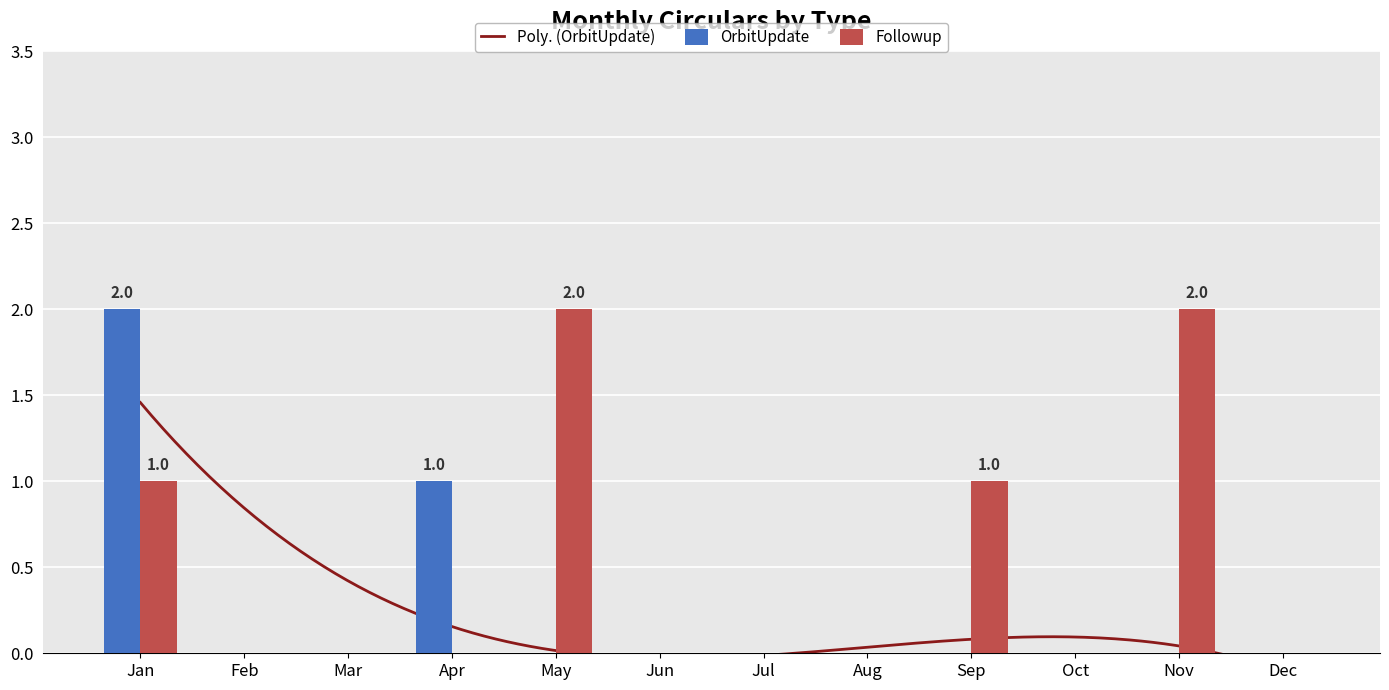

How many groups of bars are there?

12